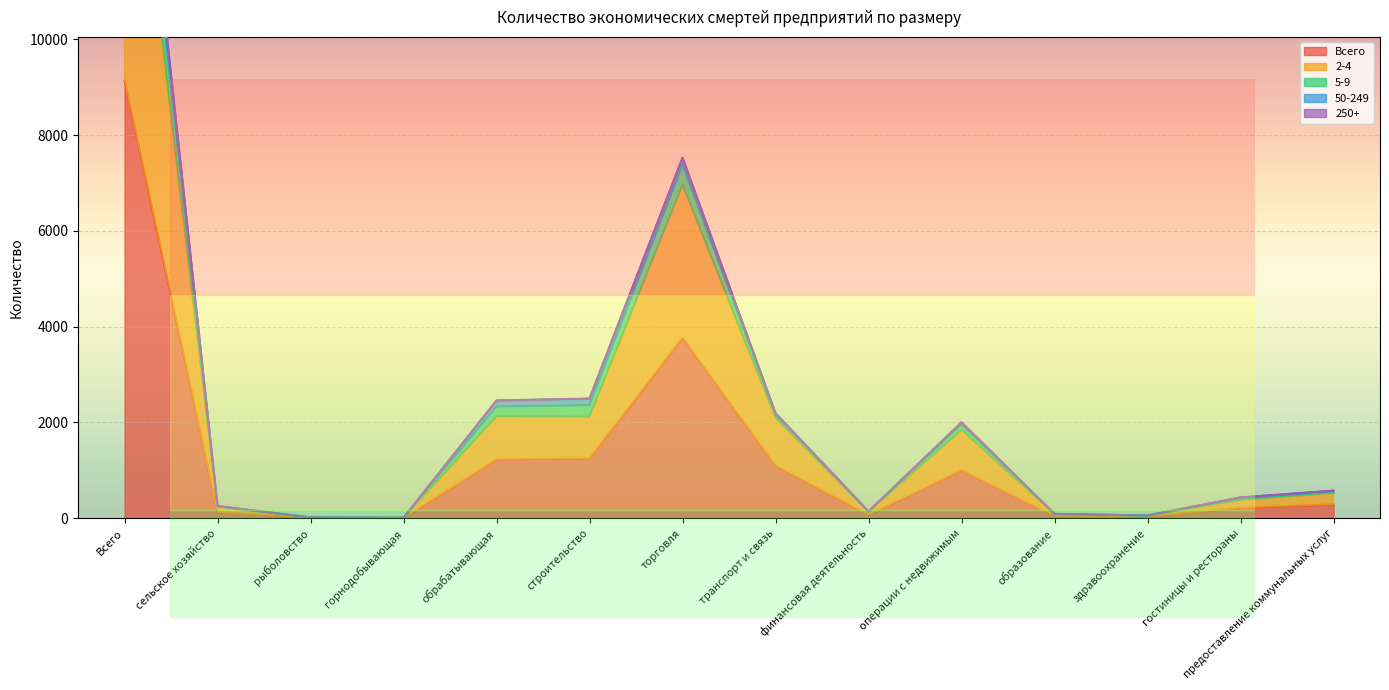

The 2-4 series shows 5210 at Всего. True or false?

False